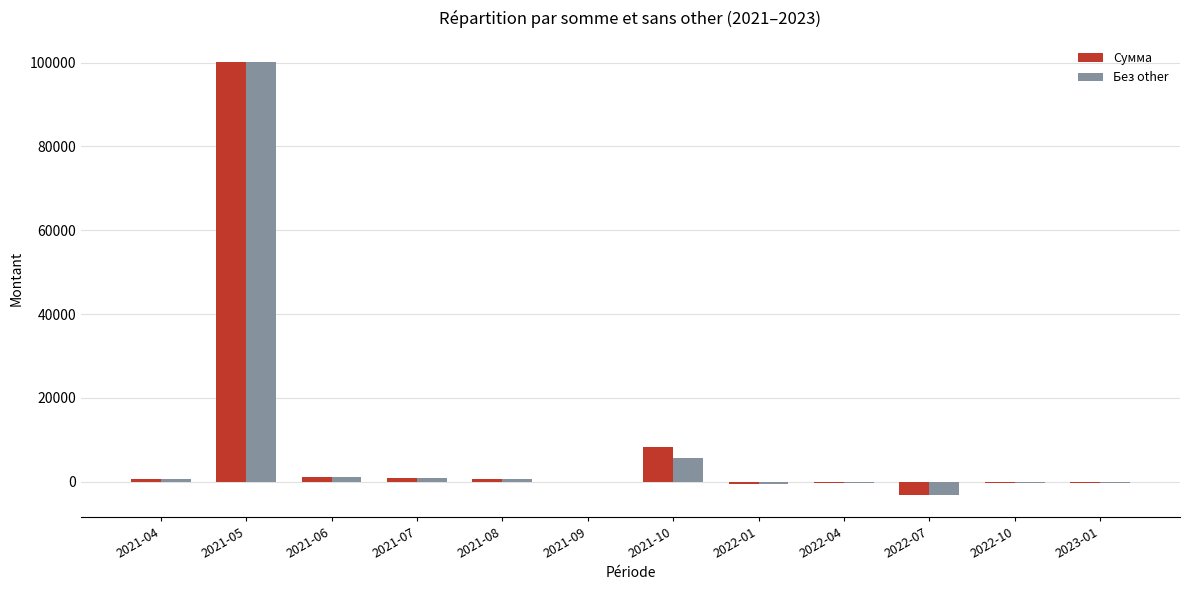

What is the total value across all series at 2021-09?

20.0